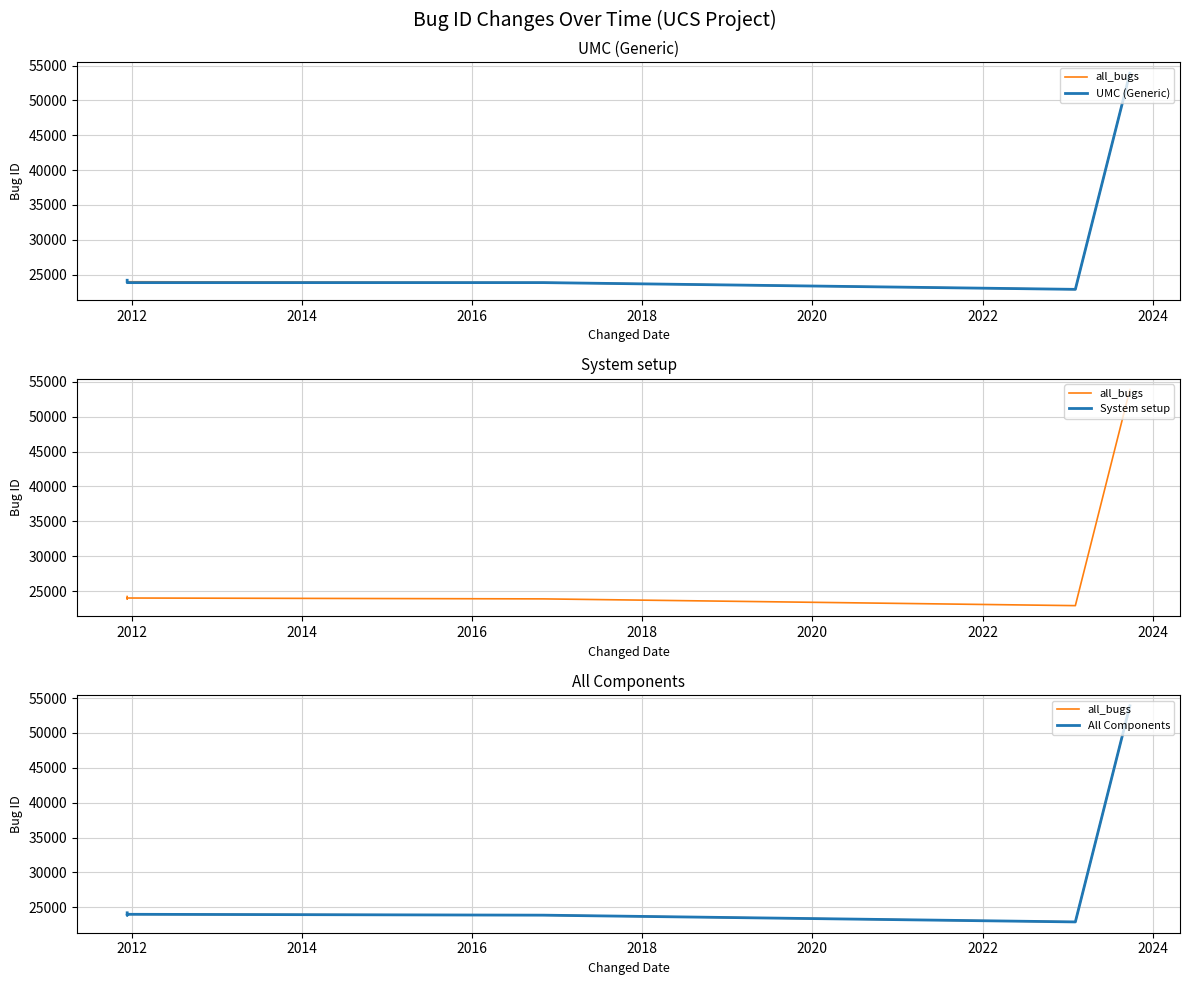

Which label corresponds to the smallest value in the chart?

2023-02-03